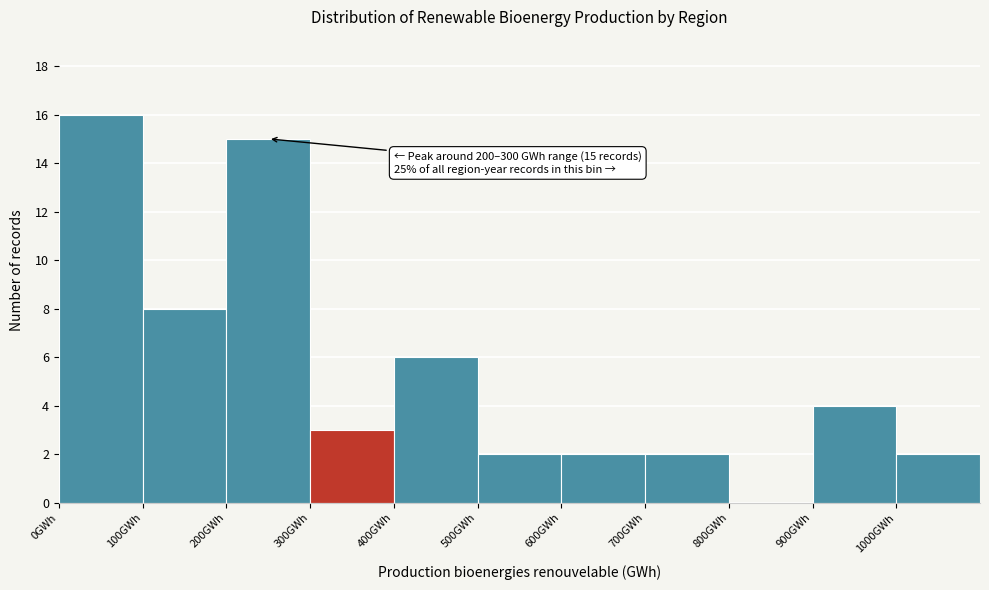

Which range on the x-axis has the tallest bar?

0 to 100